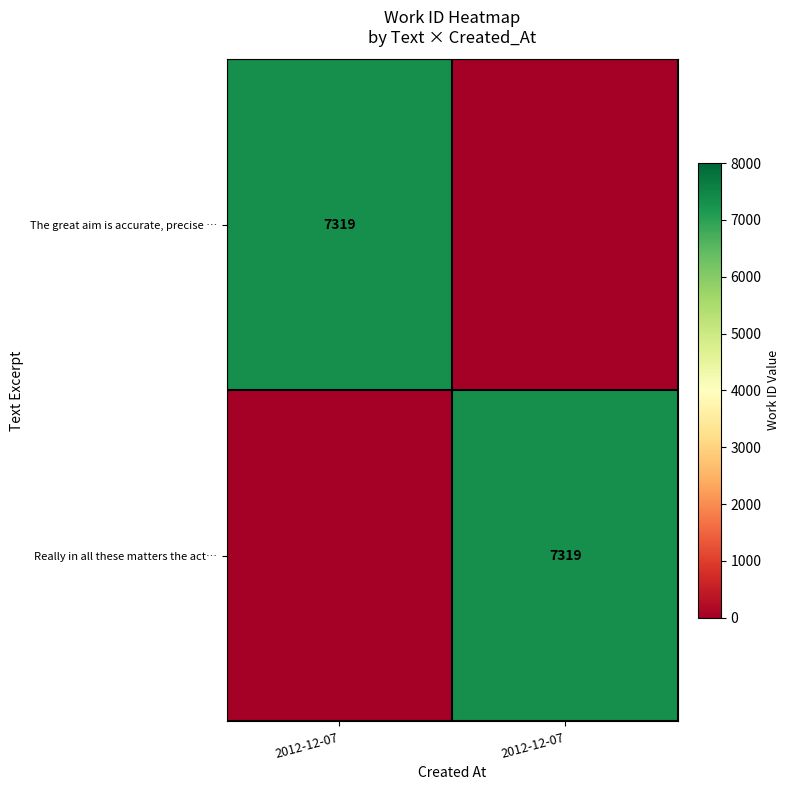

Which category has the lowest value in the The great aim is accurate, precise … series?

2012-12-07